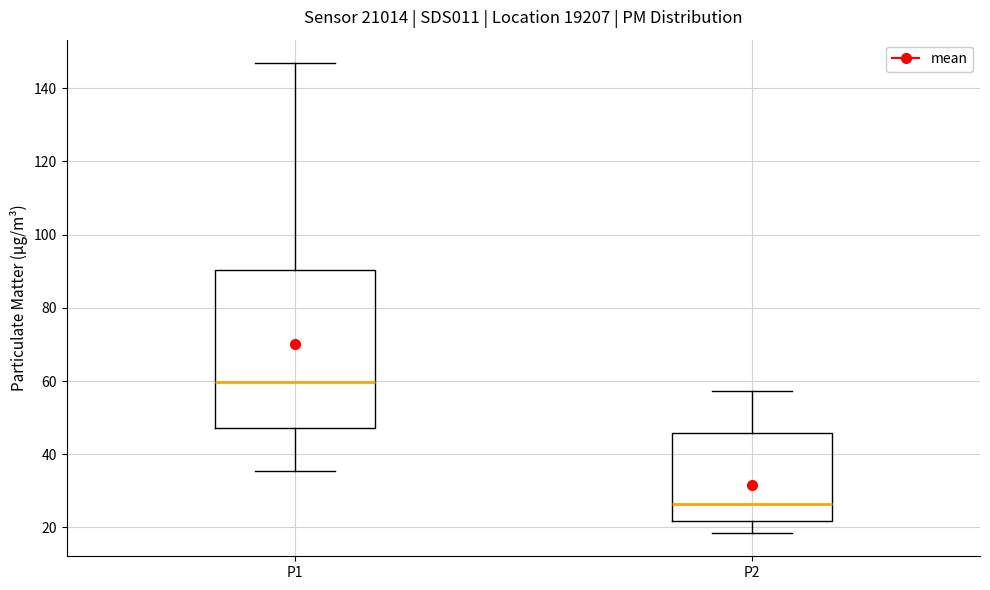

Where is the lower edge of the box for P1 on the y-axis? The values are not printed on the chart, so give them approximately, as read against the axis.

48